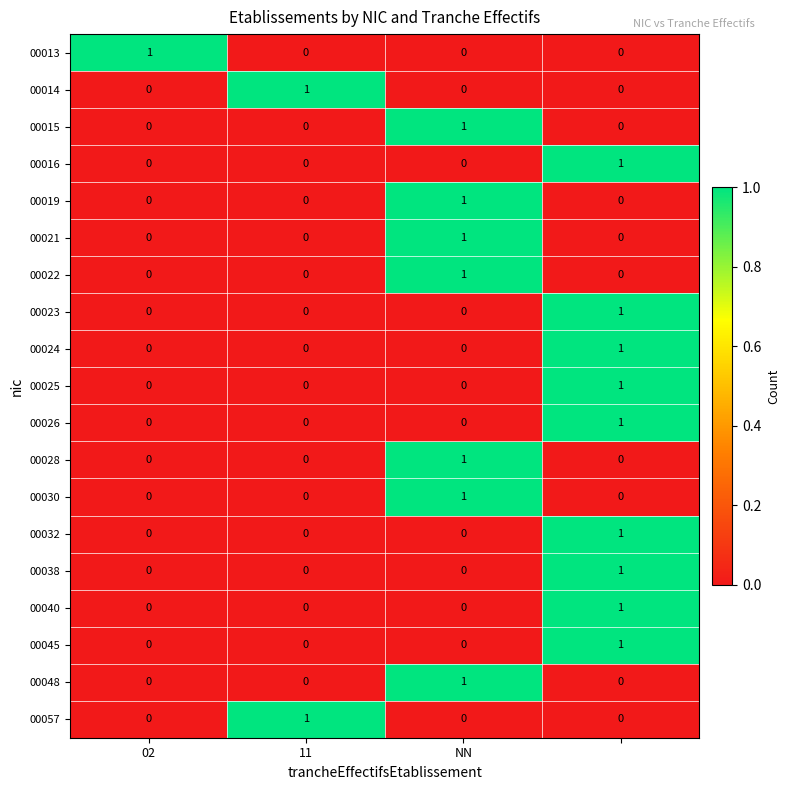

Count the 00016 values in the range 0 to 1.

4